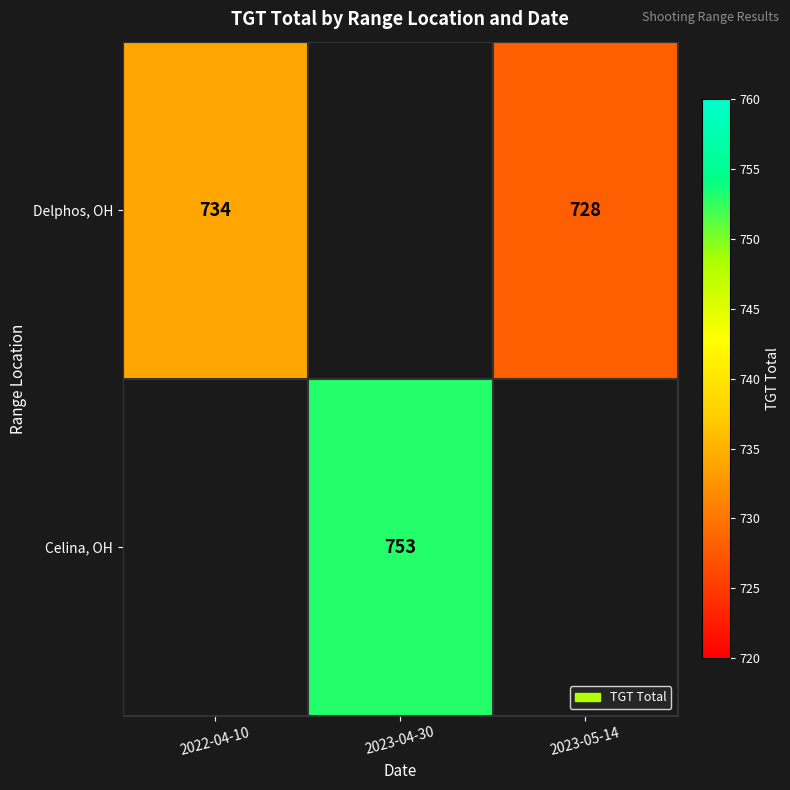

At which category does the chart reach its peak across all series?

2023-04-30